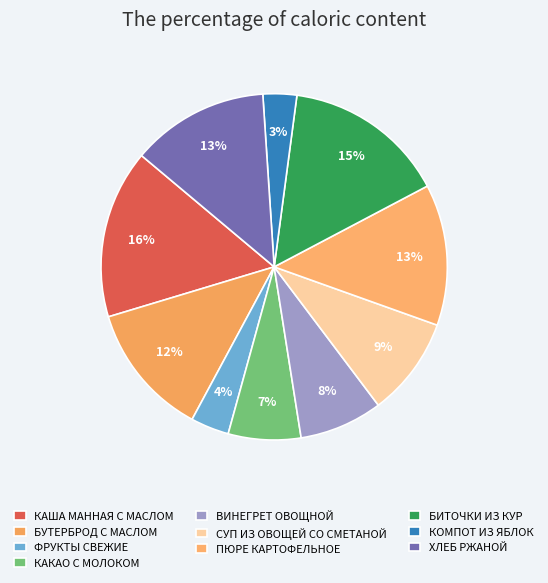

Does any single category account for the majority?

No